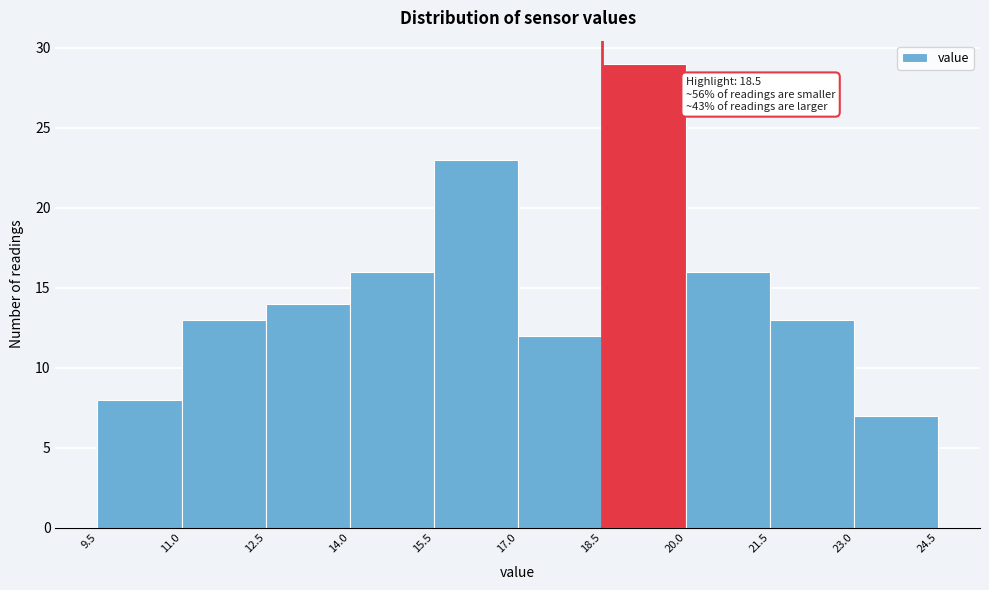

Which range on the x-axis has the tallest bar?

18.5 to 20.0